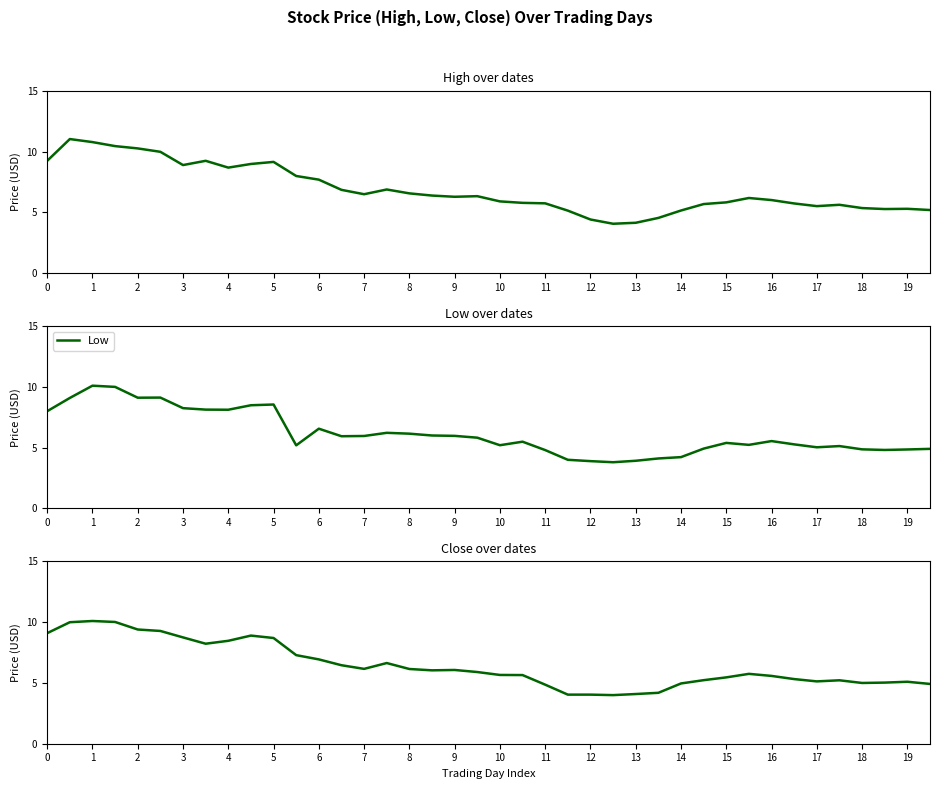

True or false: Close and Low intersect in this chart.

False